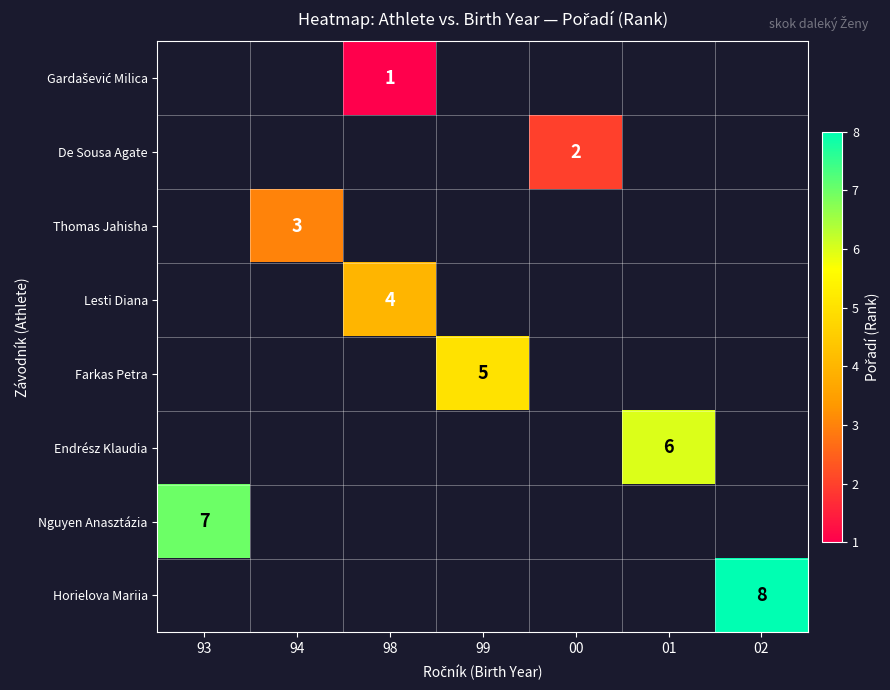

True or false: Endrész Klaudia has a value of 6 at 01.

True